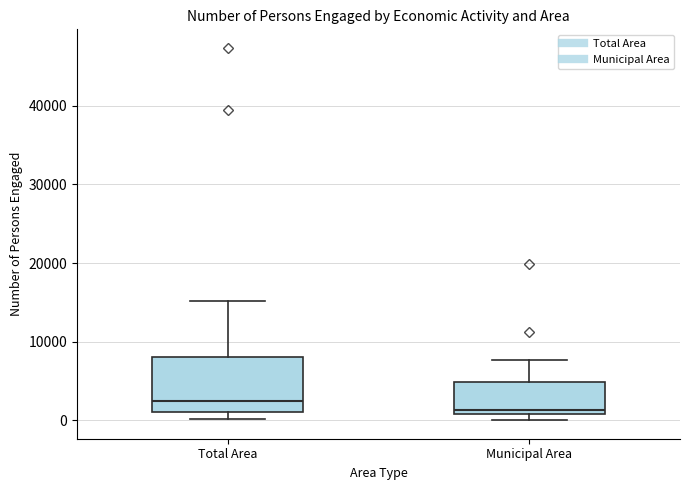

Where is the lower edge of the box for Total Area on the y-axis? The values are not printed on the chart, so give them approximately, as read against the axis.

1000